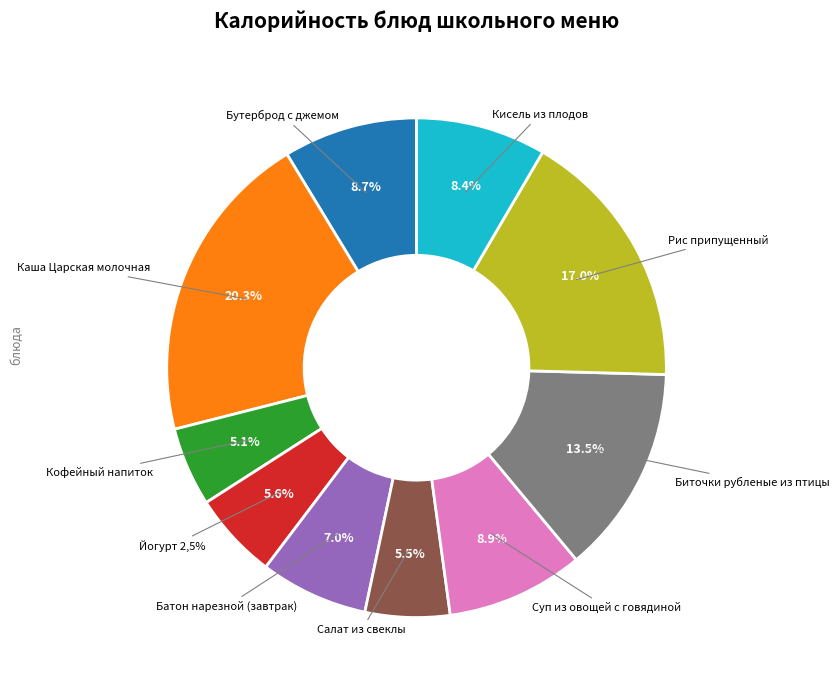

Is there a majority slice in this chart?

No